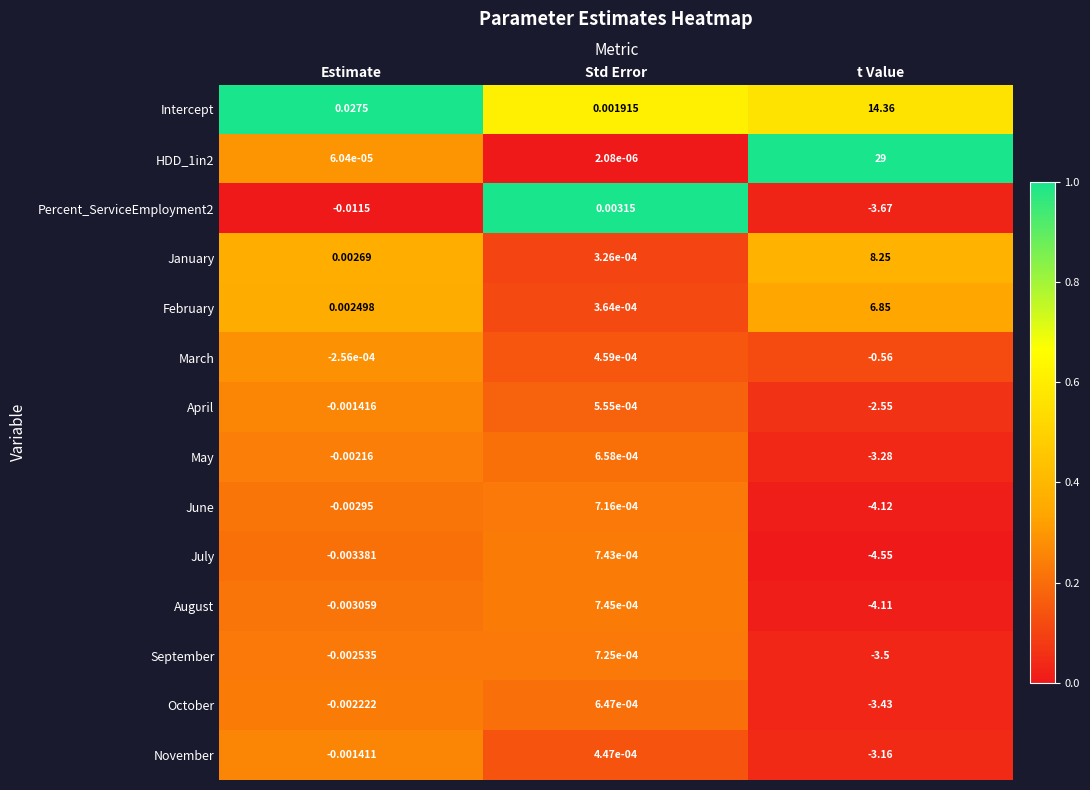

At Std Error, list the series in order from largest to smallest.

Percent_ServiceEmployment2, Intercept, August, July, September, June, May, October, April, March, November, February, January, HDD_1in2